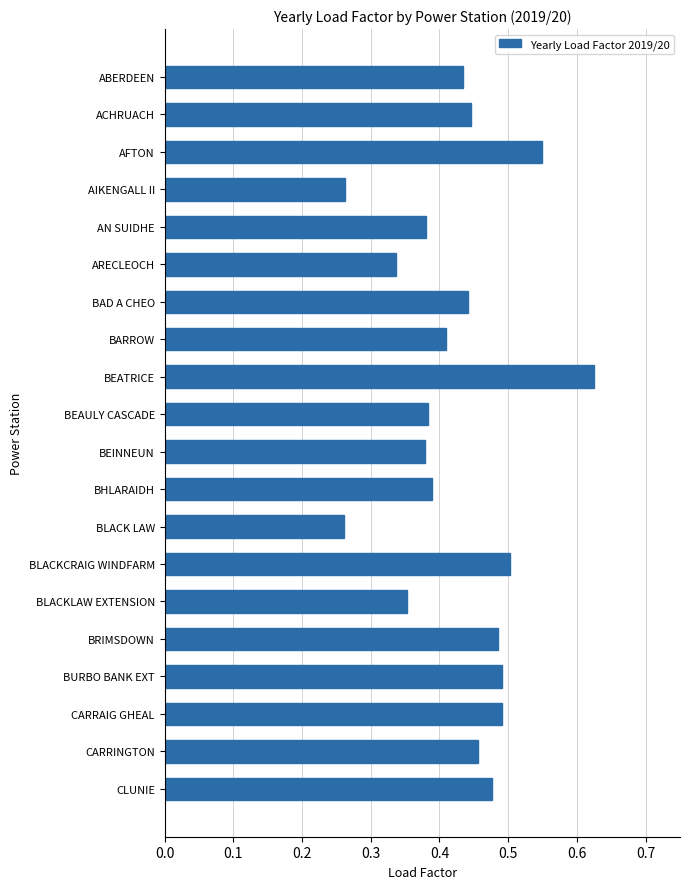

What is the sum of all values?

8.6